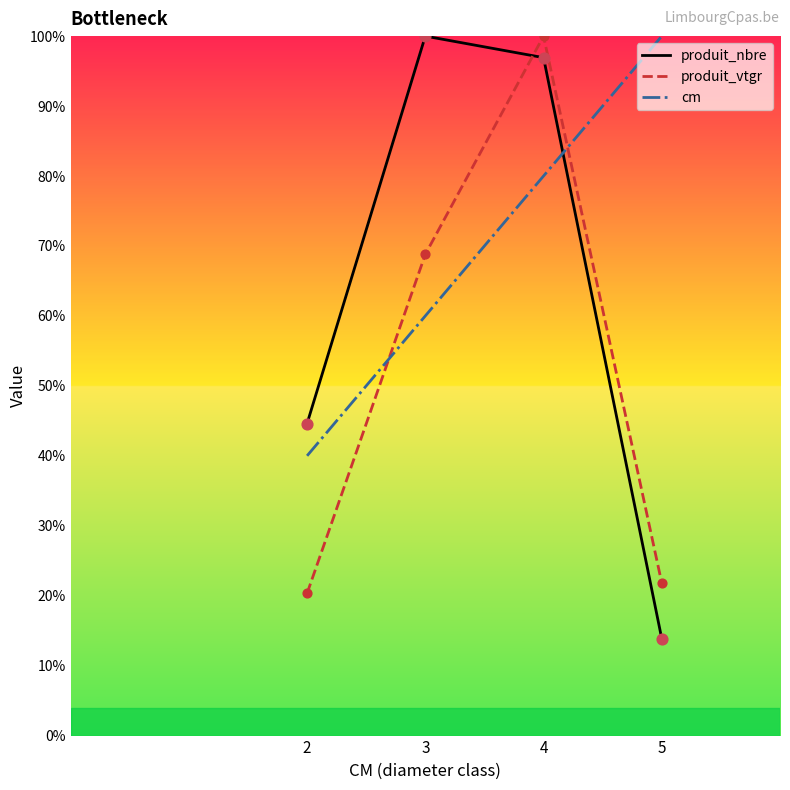

What are all the series names shown in the legend?

produit_nbre, produit_vtgr, cm